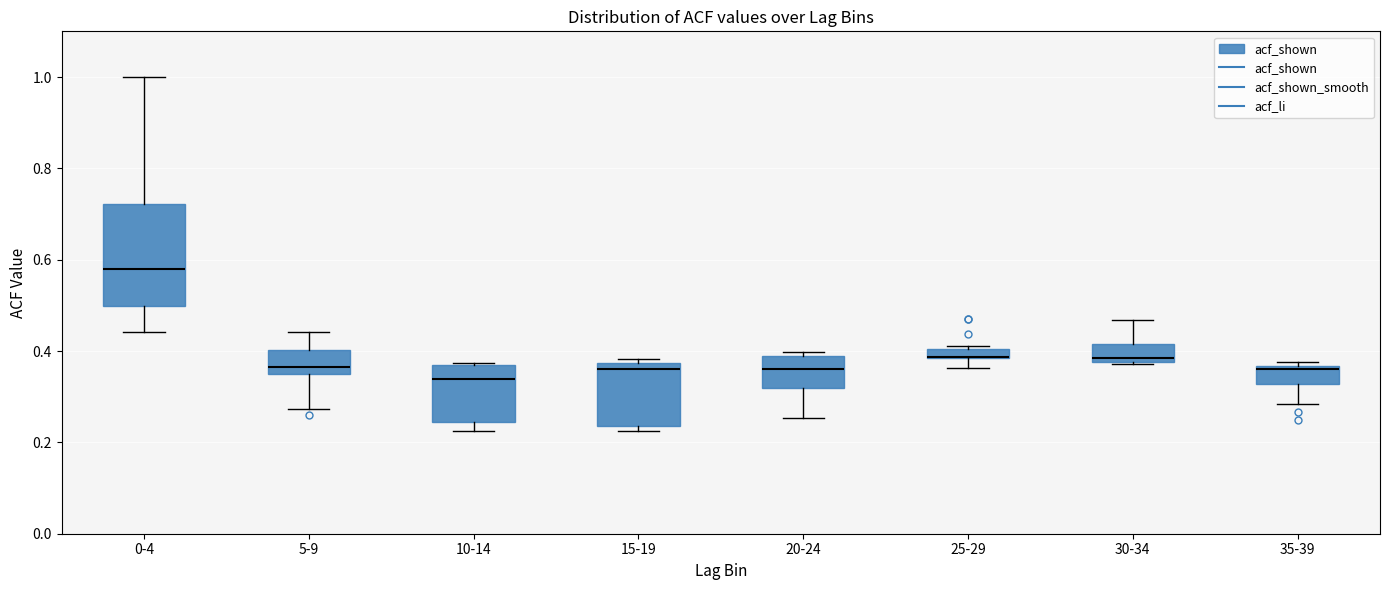

Which box is the tallest, from its lower edge to its upper edge?

0-4